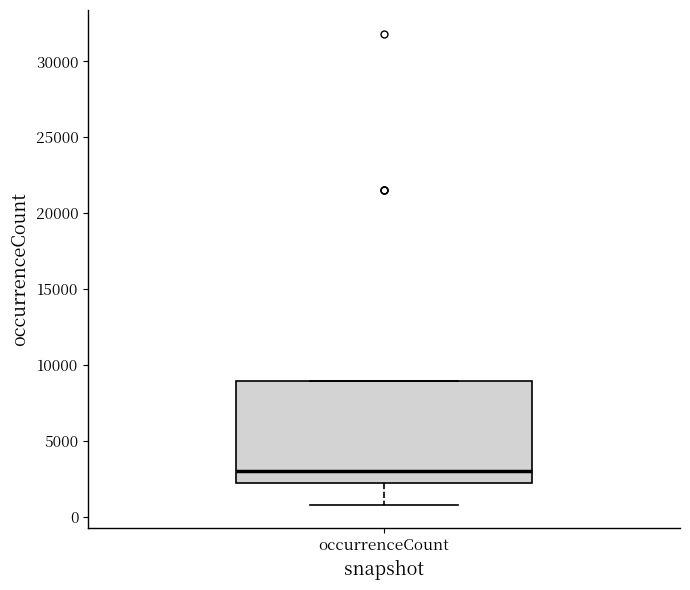

Read this box plot against the y-axis: the position of the median line, the range covered by the box, and the ends of both whiskers. The values are not printed on the chart, so give them approximately, as read against the axis.

median 3000, box 2000 to 9000, whiskers 1000 to 9000